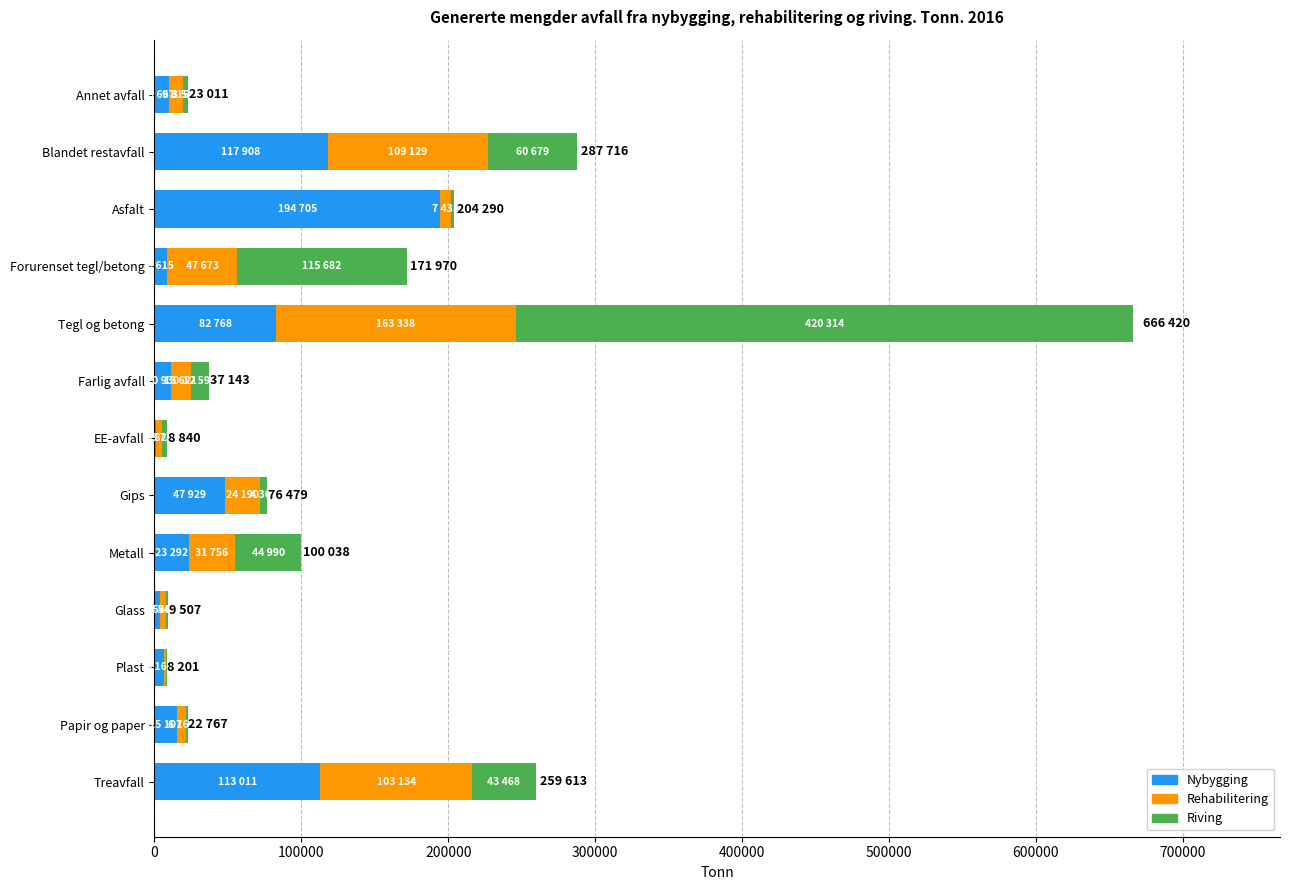

Count the number of categories in the chart.

13